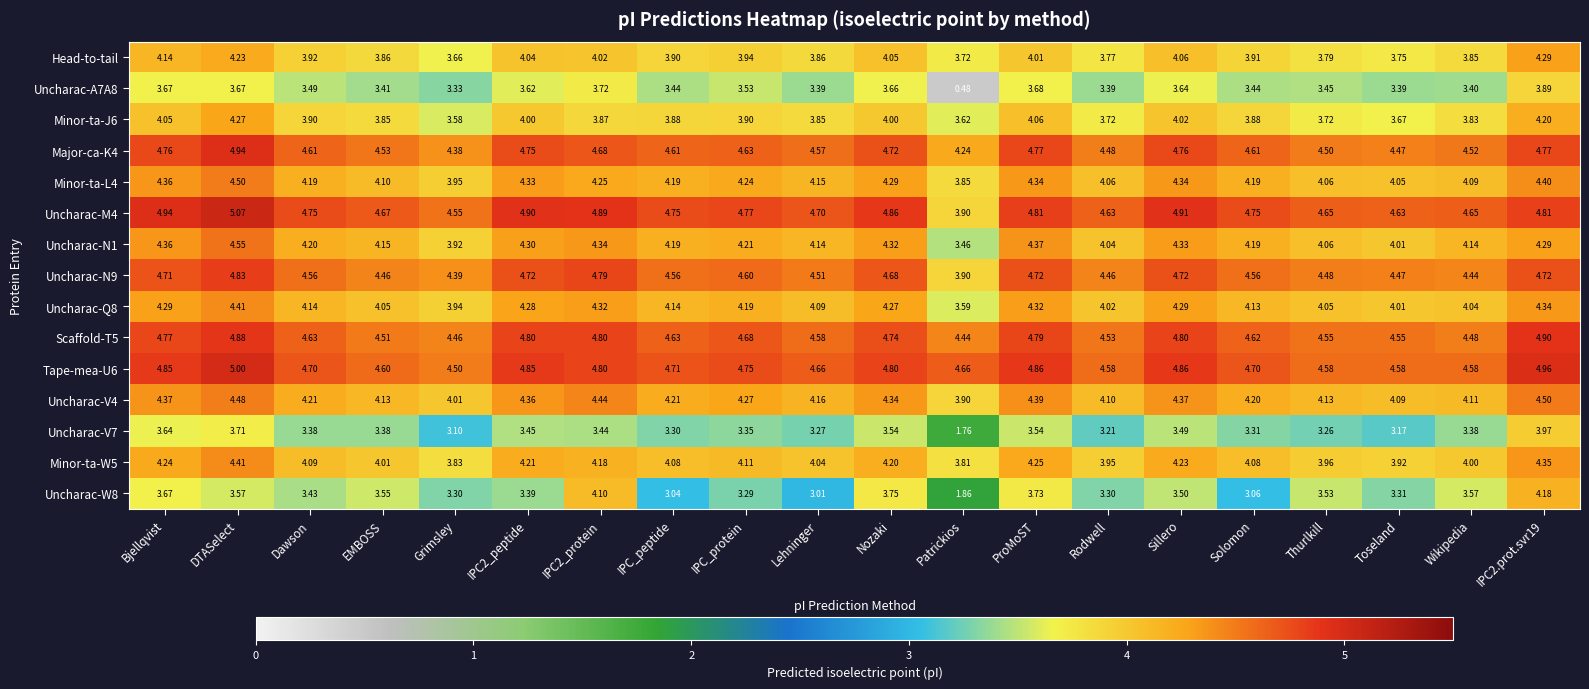

Is the value of Scaffold-T5 at Toseland greater than the value of Minor-ta-L4 at IPC_protein?

Yes